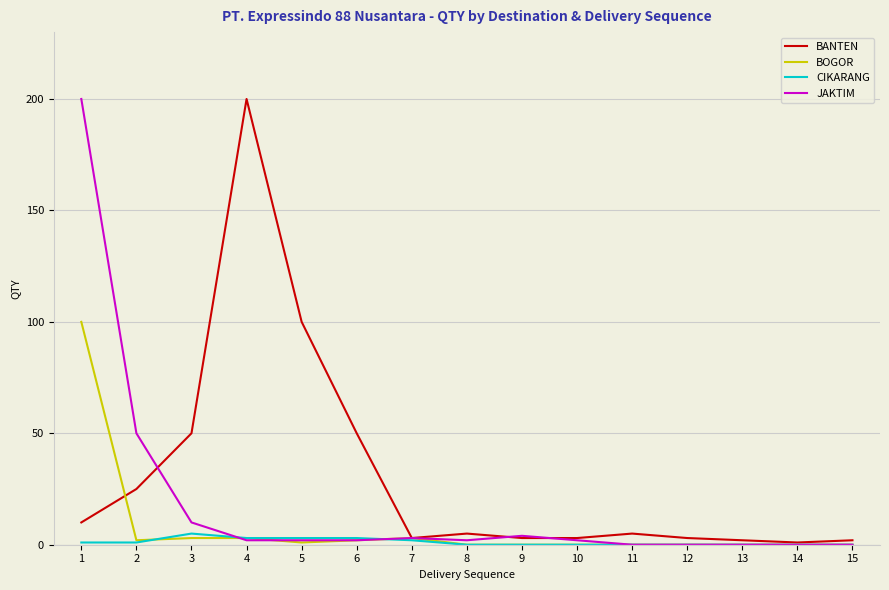

What are all the series names shown in the legend?

BANTEN, BOGOR, CIKARANG, JAKTIM